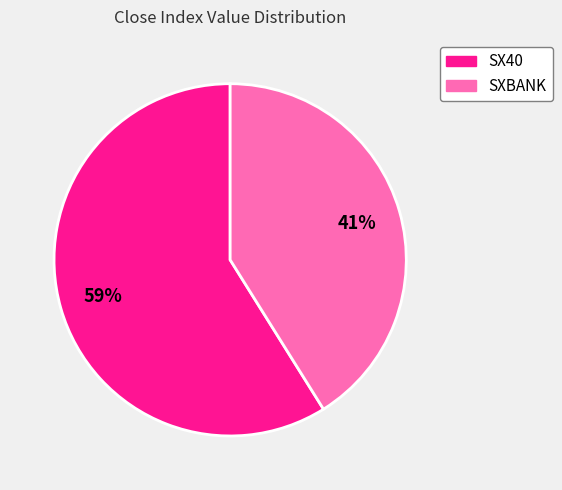

What percentage is the SX40 slice, to the nearest percent?

59%